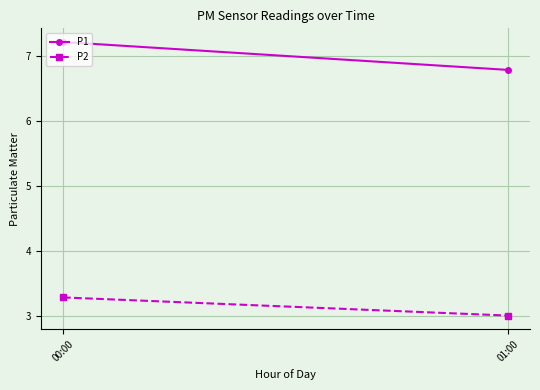

What is the smallest value displayed?

3.0